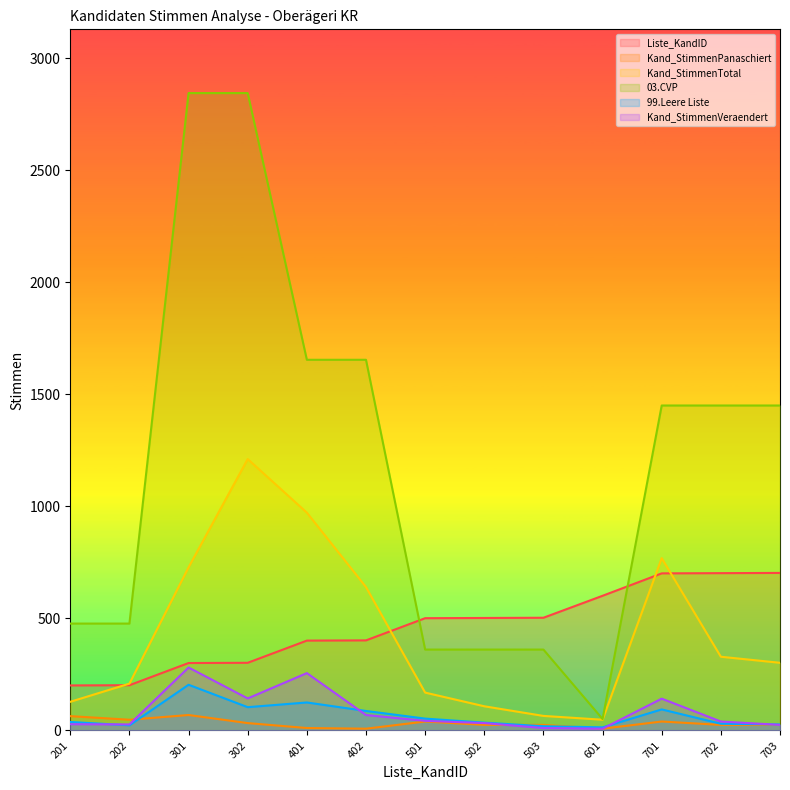

What is the sum of all Kand_StimmenTotal values?

5678